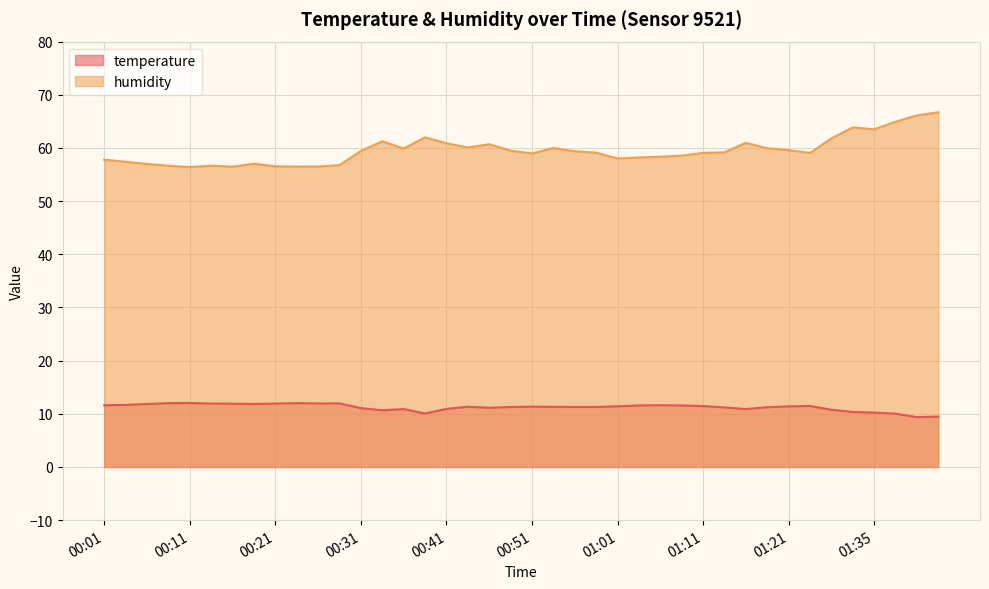

What is the label of the 40th point from the right?

00:01